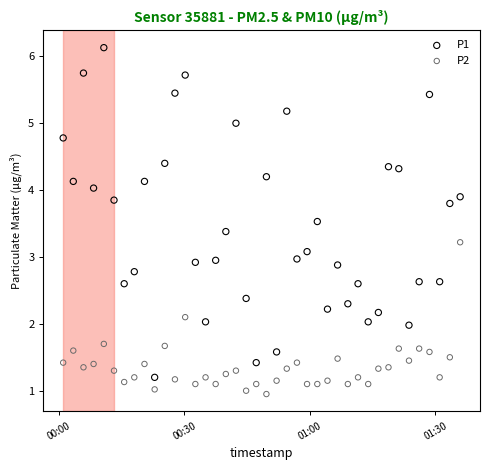

Which series reaches the maximum Y coordinate?

P1